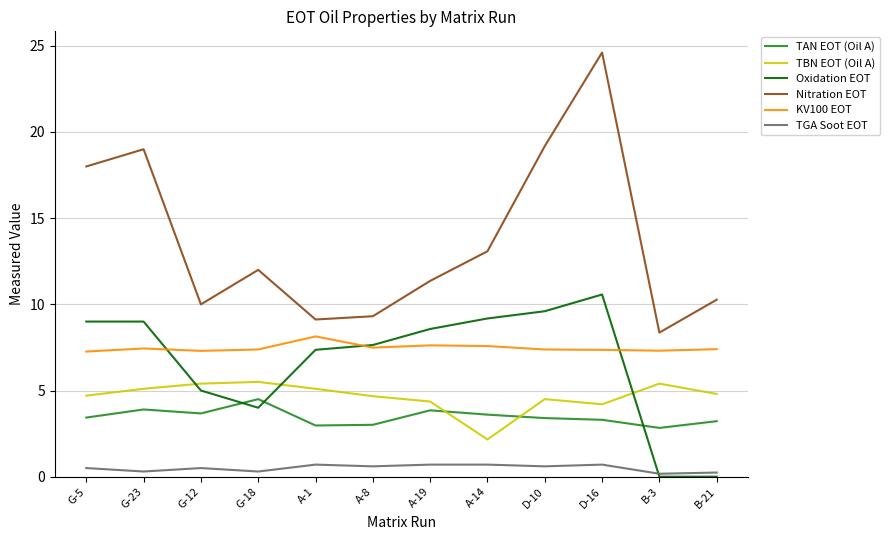

Which series changed the most between A-8 and D-10?

Nitration EOT